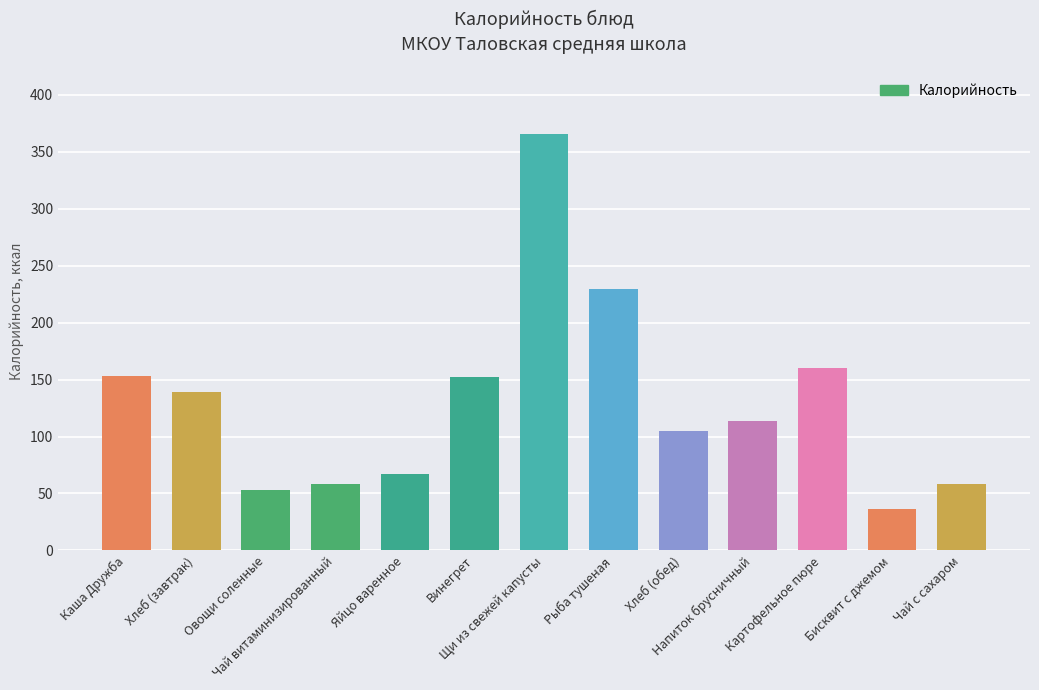

What is the value of the 5th bar from the left?

67.0